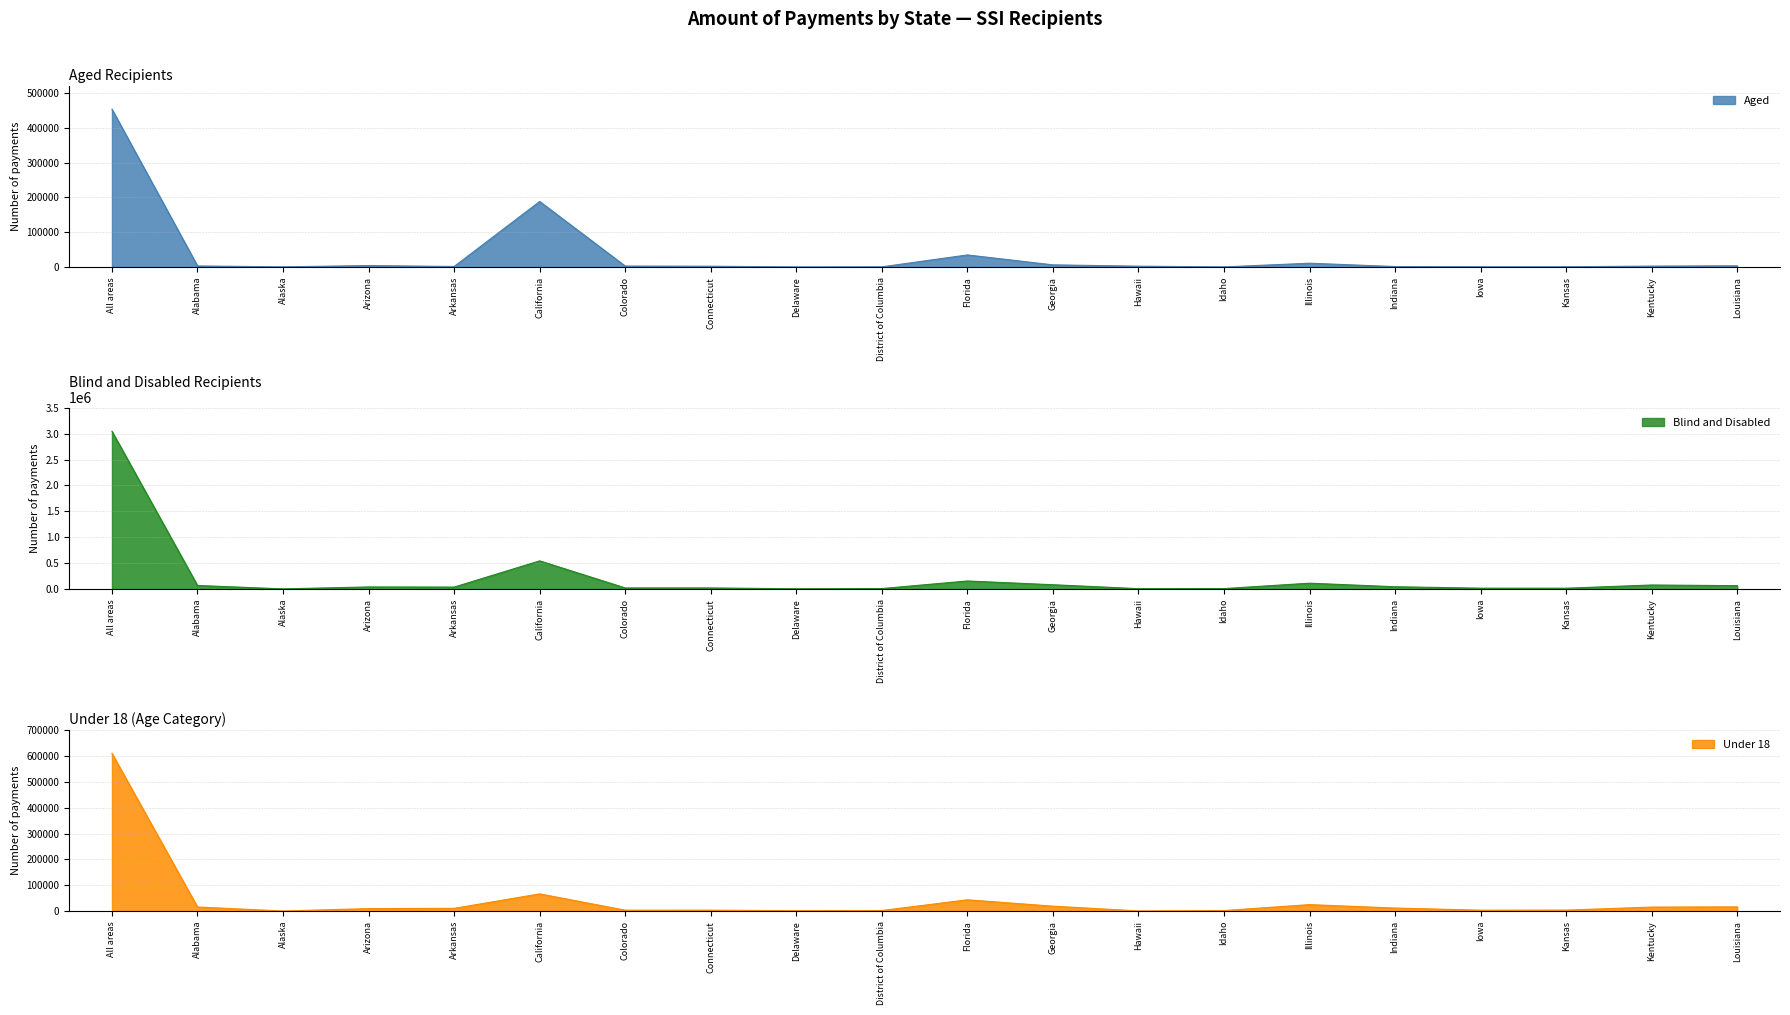

Count the number of data series in this chart.

3